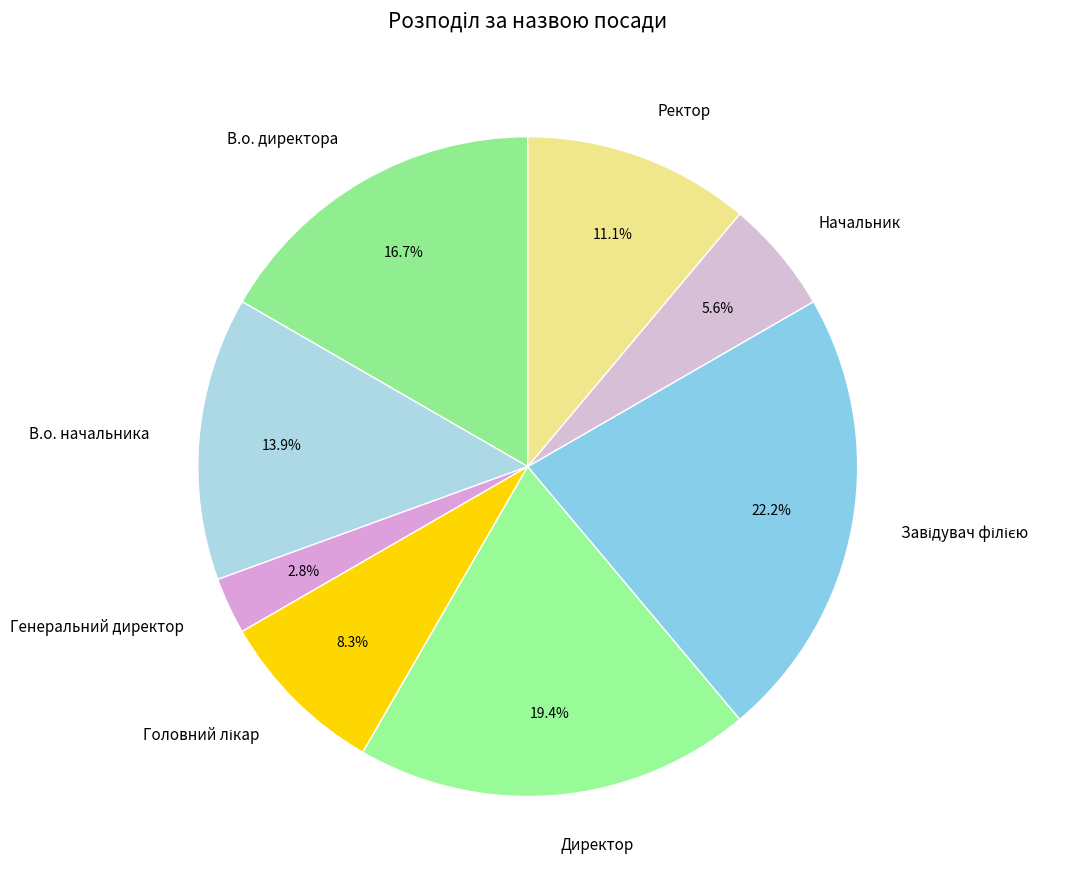

Does Ректор account for over 50% of the chart?

No